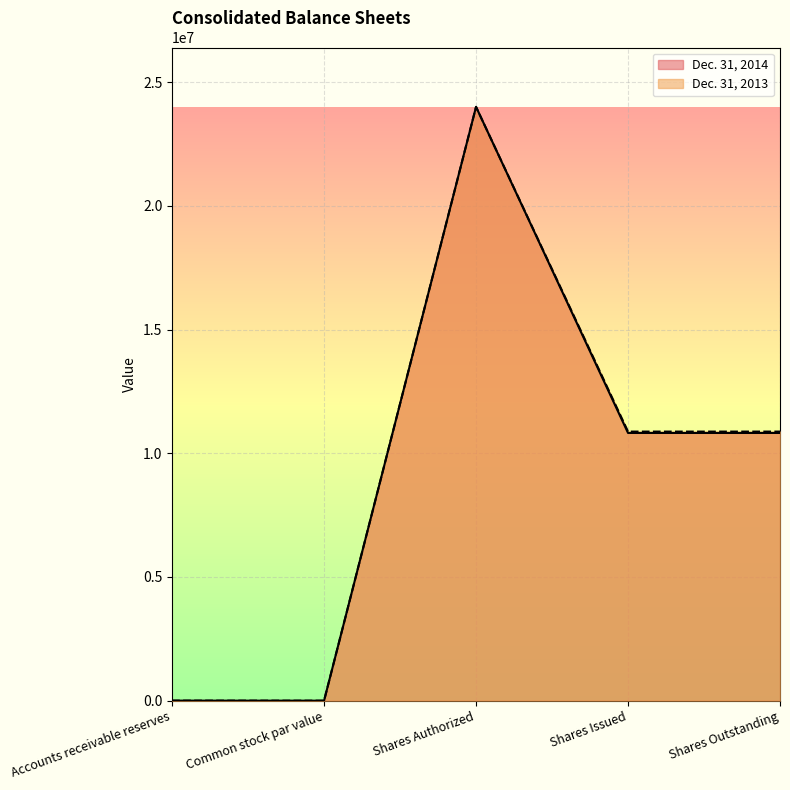

What is the maximum value shown in the chart?

24000000